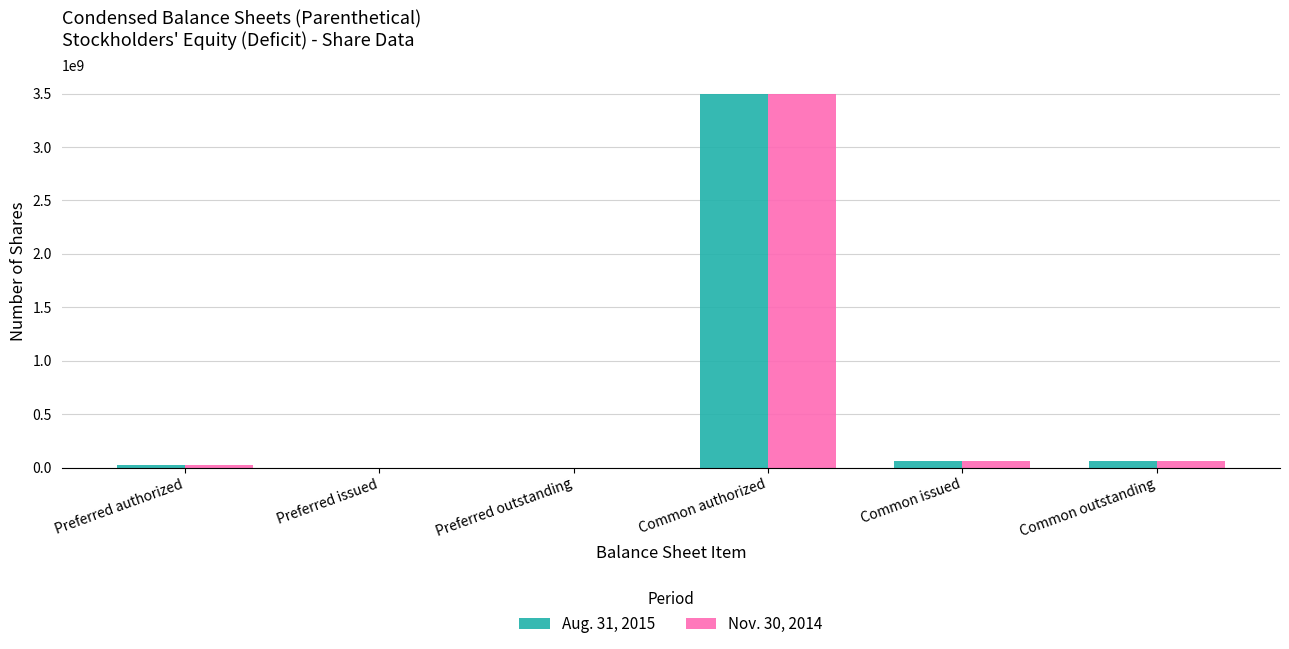

Where does the Nov. 30, 2014 series first go above 62320567?

Common authorized